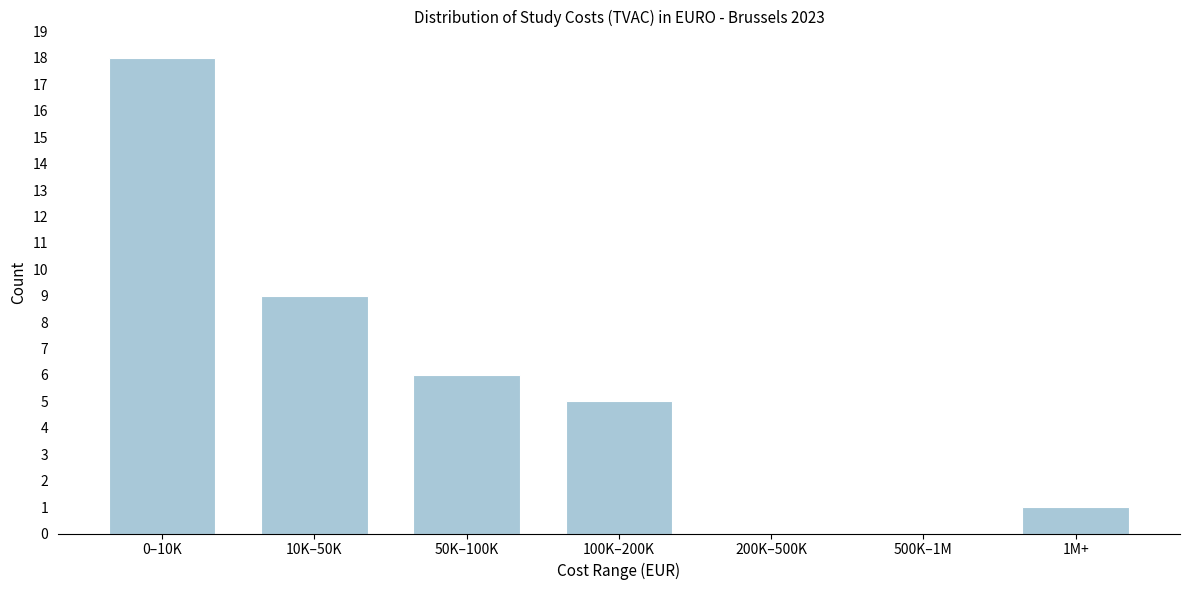

Reading left to right, what are all the values shown in this chart?

0–10K=18	10K–50K=9	50K–100K=6	100K–200K=5	200K–500K=0	500K–1M=0	1M+=1